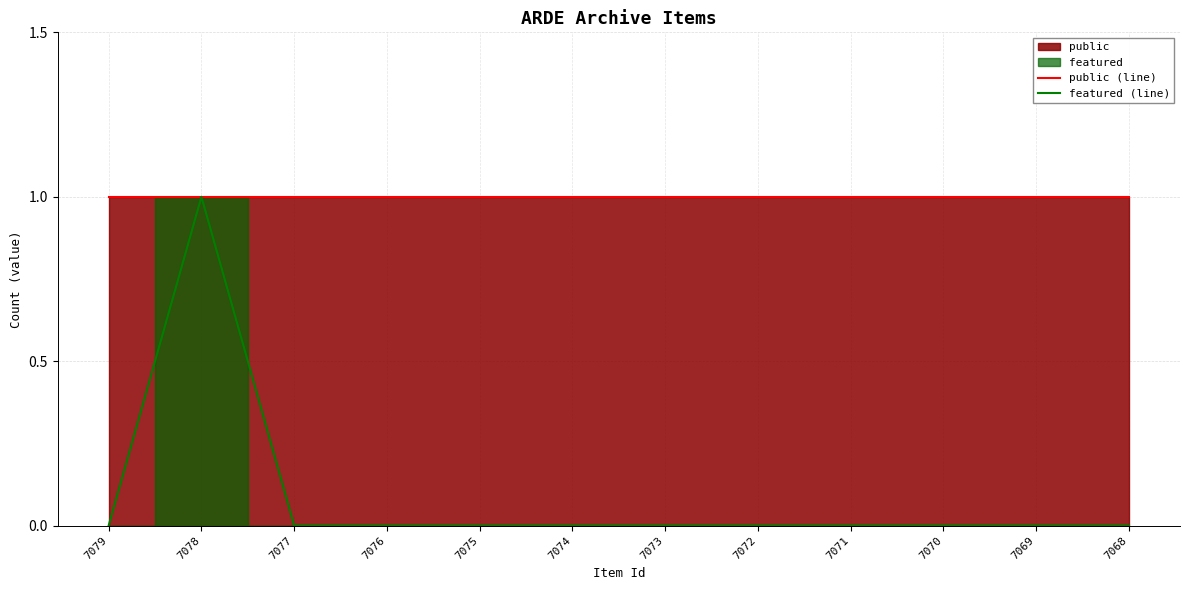

True or false: featured (line) has a value of 0 at 7079.

False